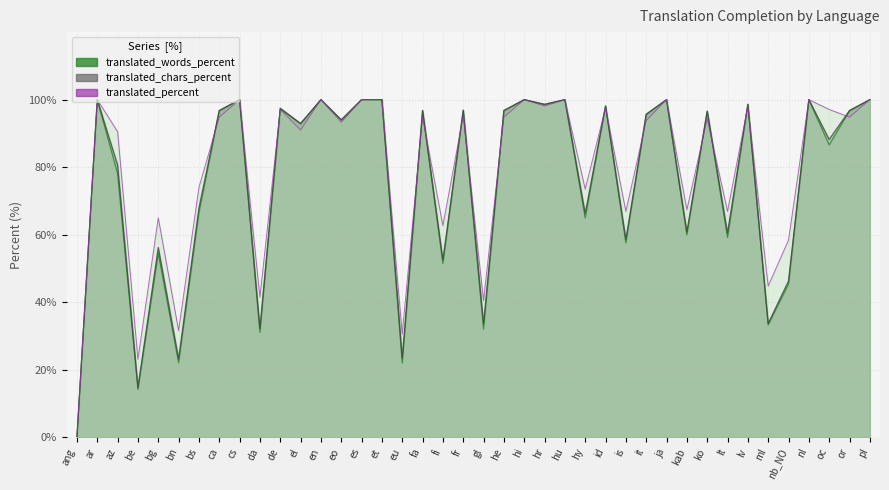

How many categories are shown in the chart?

40